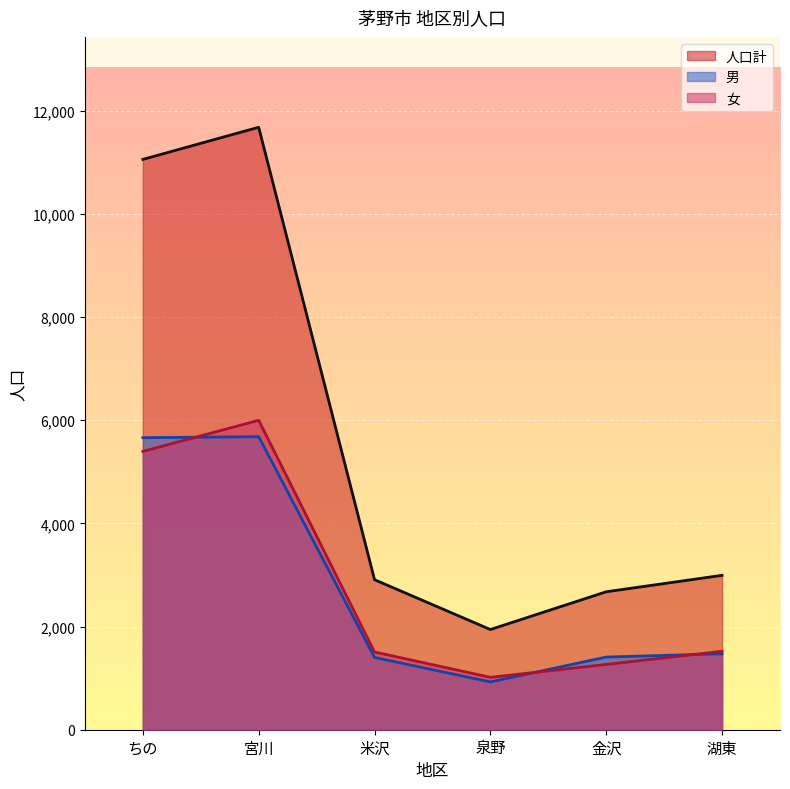

How many interior local valleys does the 女 series have?

1